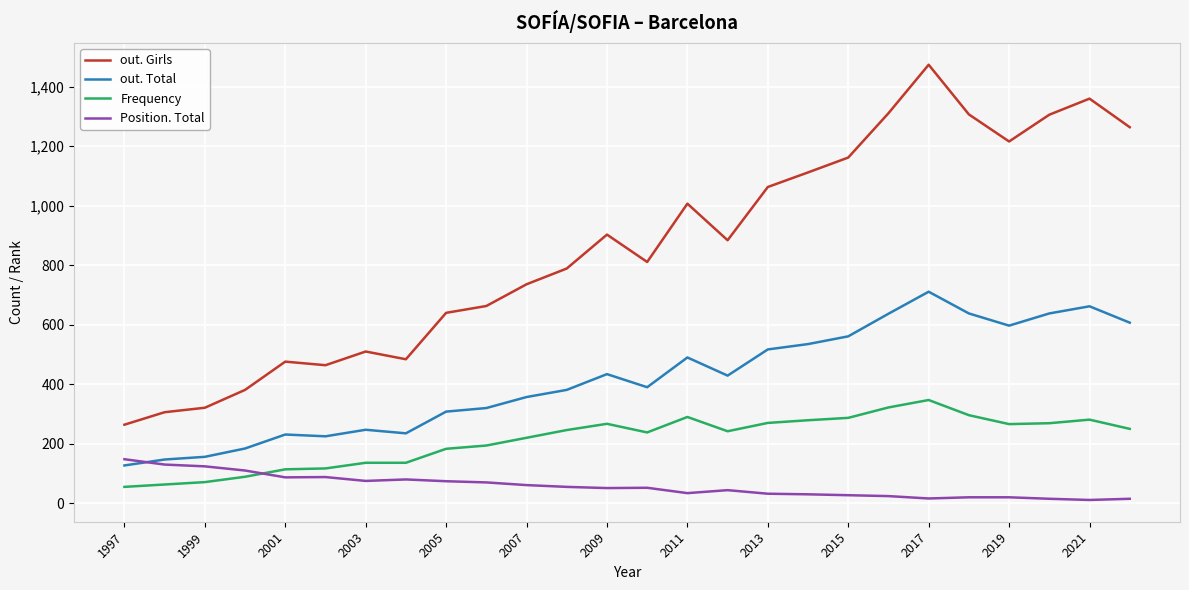

Which series has the largest range (max minus min)?

out. Girls